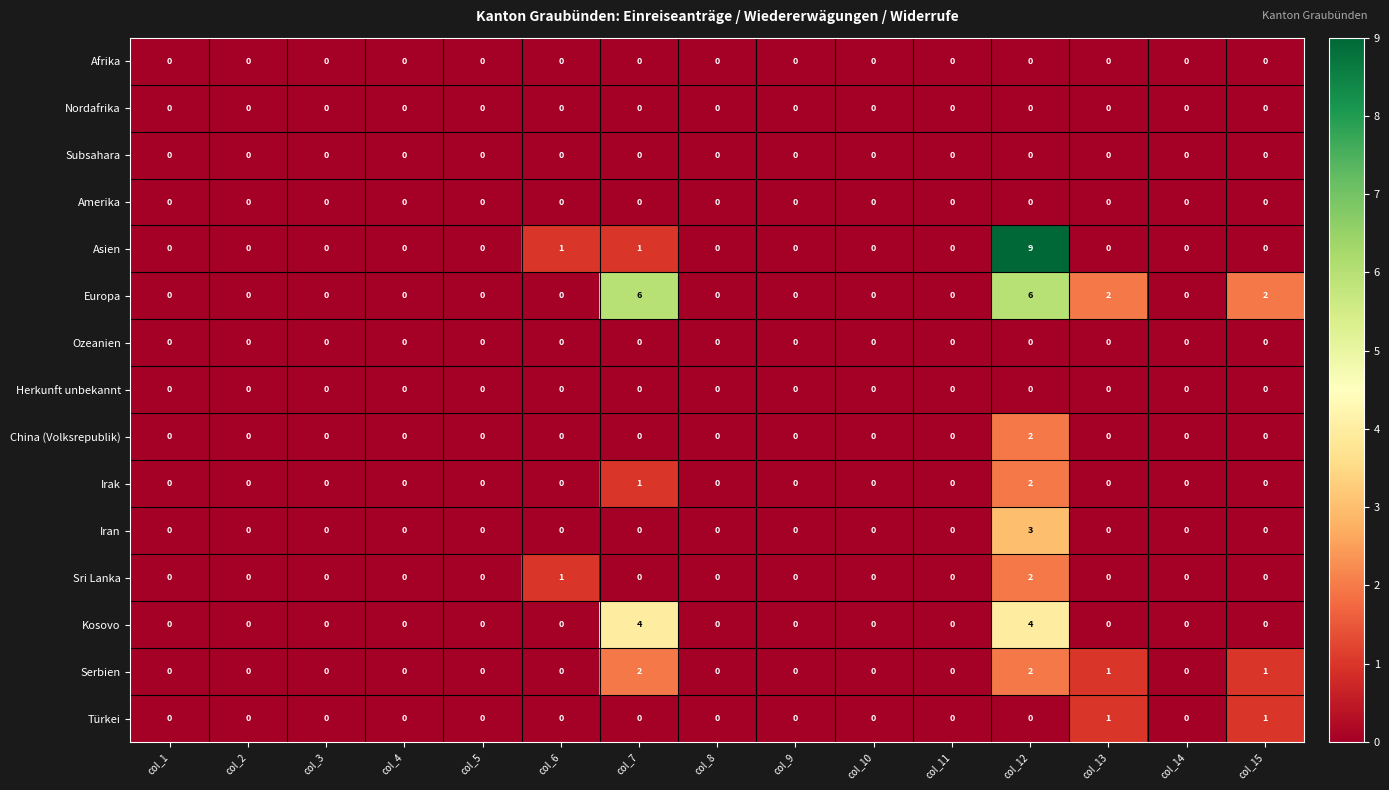

Count the Kosovo values in the range 0 to 1.

13